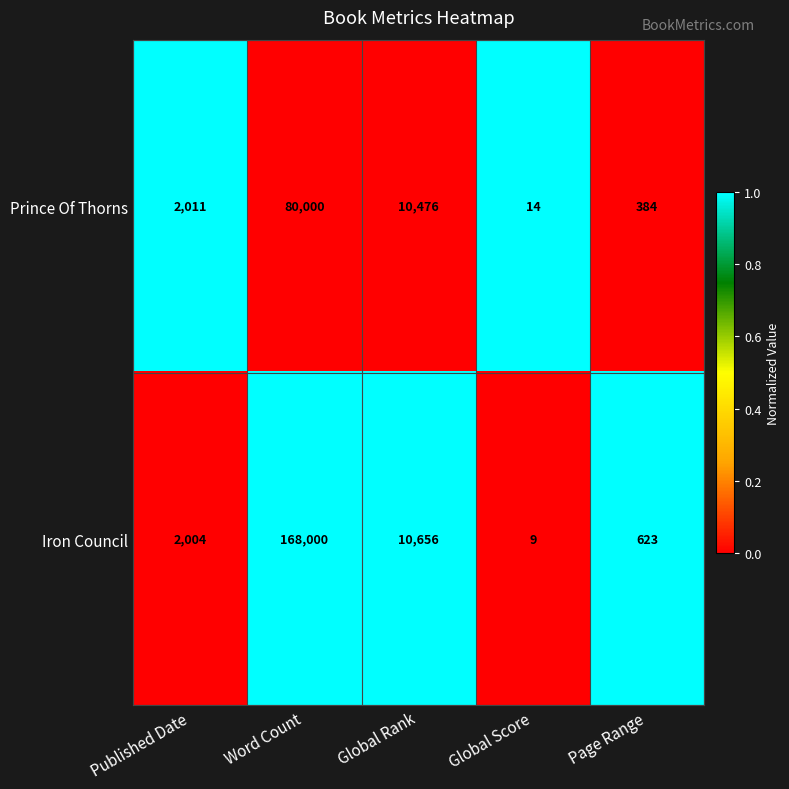

What is the total value across all series at Global Rank?

21132